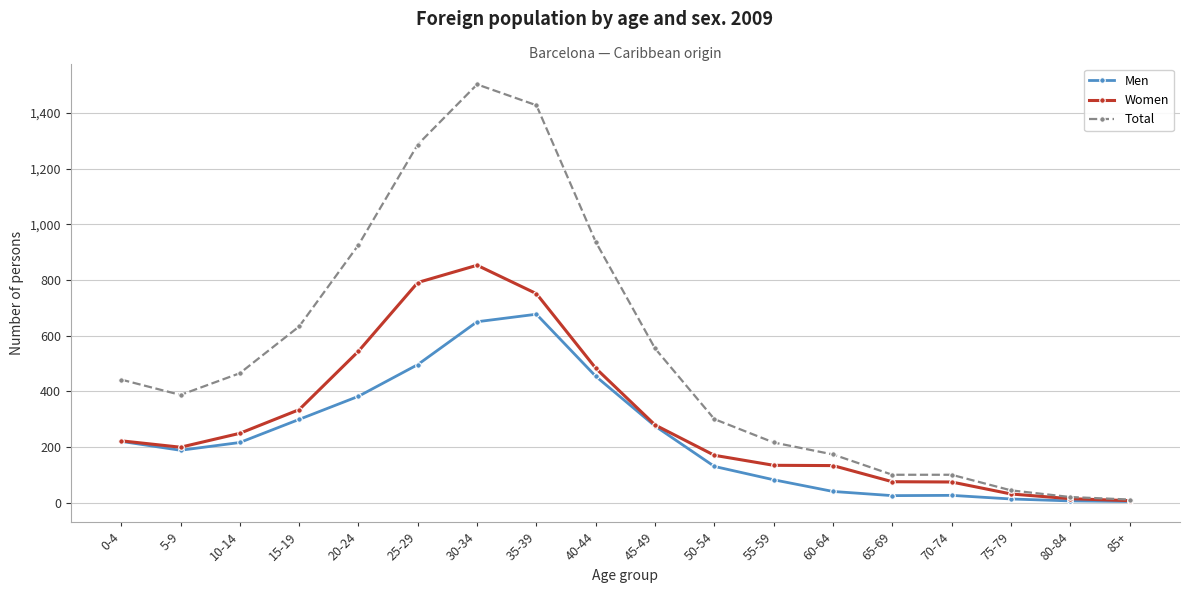

True or false: Women has more than 0 points higher than both neighbors.

True